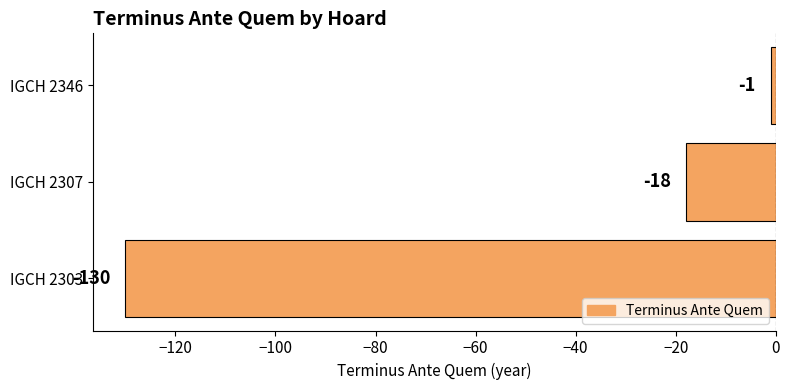

The chart shows a value of -18 at IGCH 2307. True or false?

True